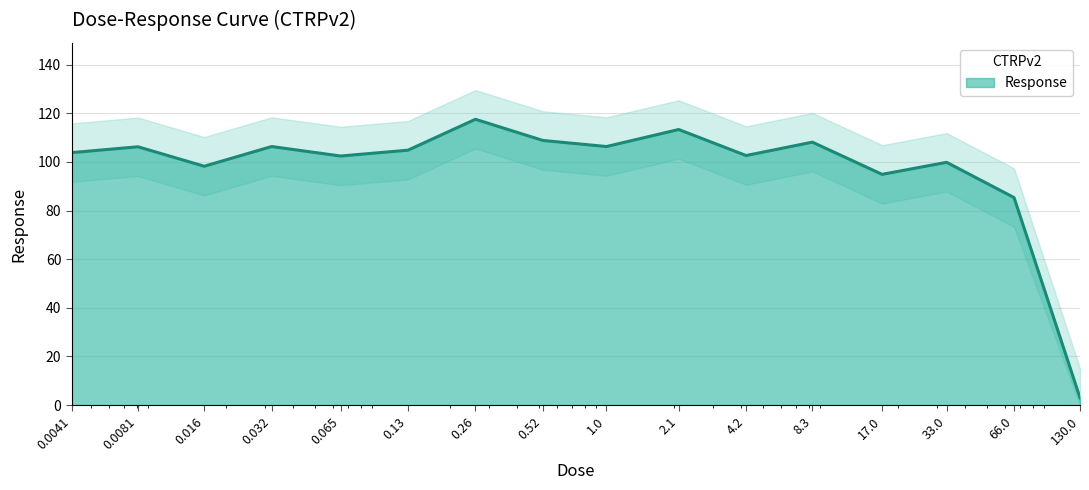

Count the number of data series in this chart.

1